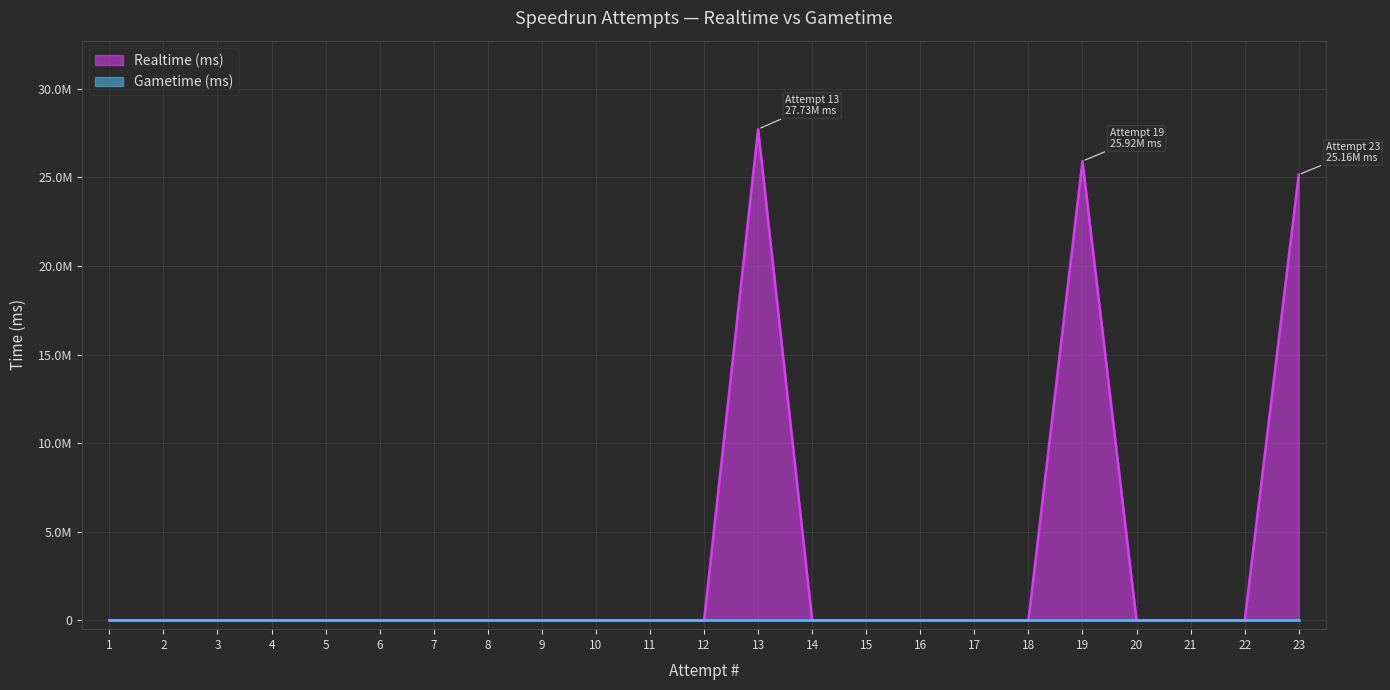

What is the average value?

3426766